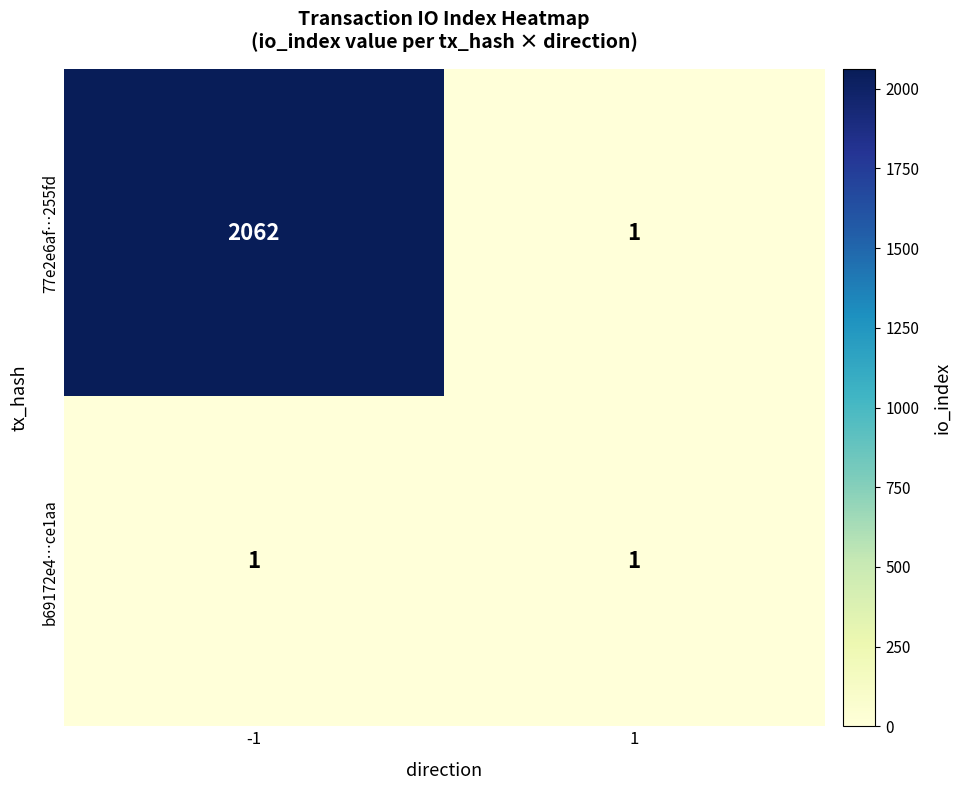

What is the difference between the highest and lowest values at -1?

2061